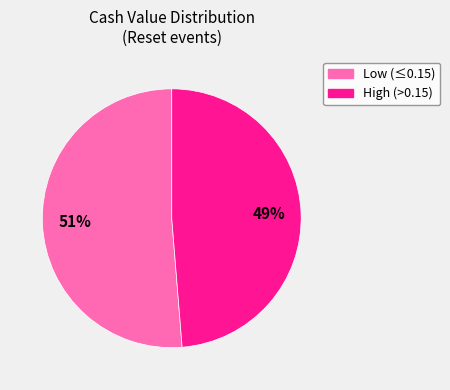

To the nearest percent, what is the average slice percentage?

50%